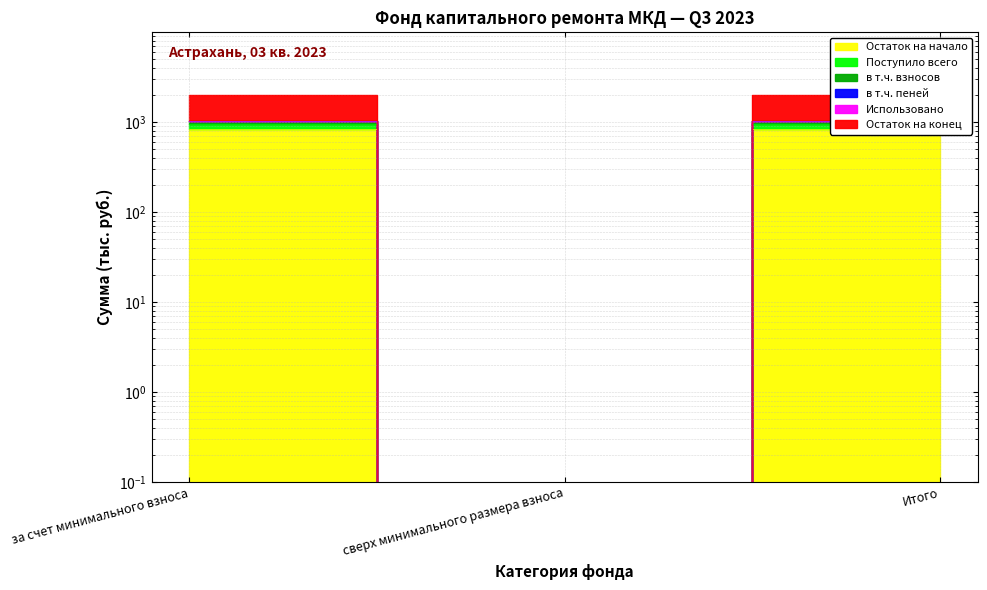

Does the chart have visible grid lines?

Yes